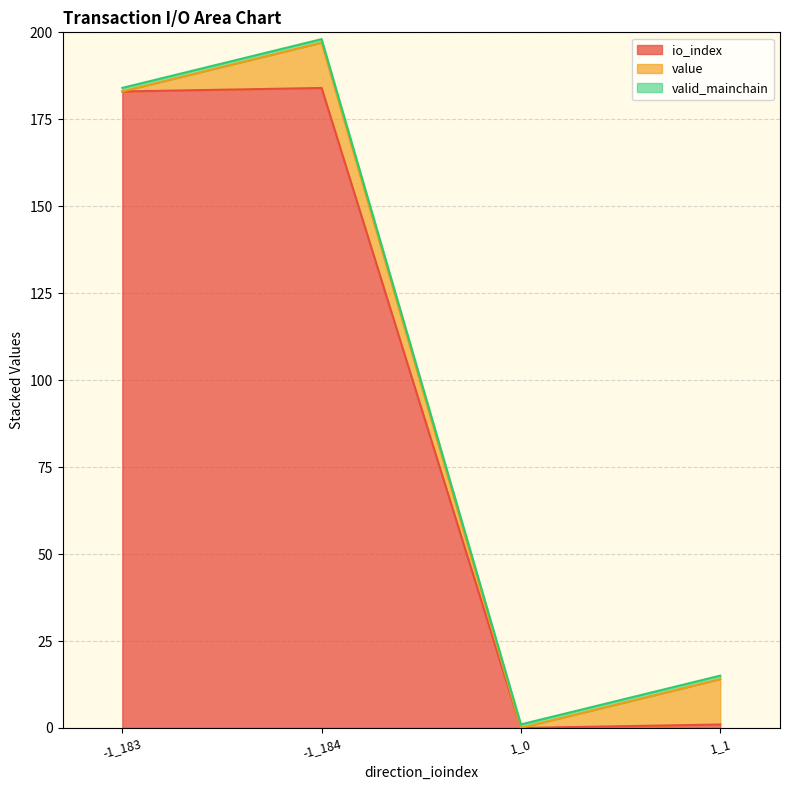

What is the sum of all io_index values?

368.0